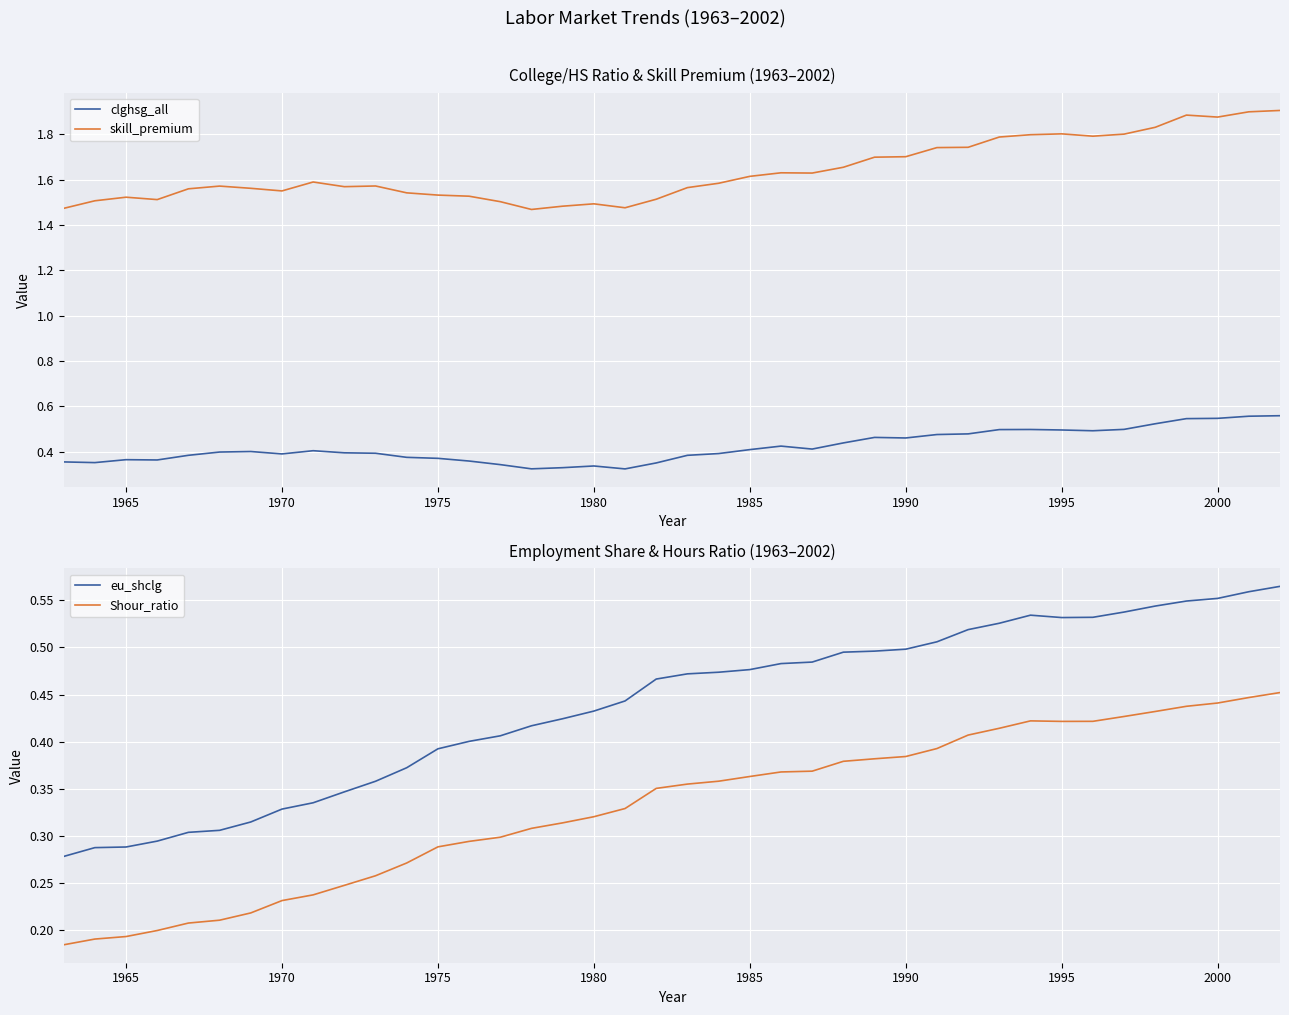

True or false: eu_shclg and skill_premium intersect in this chart.

False